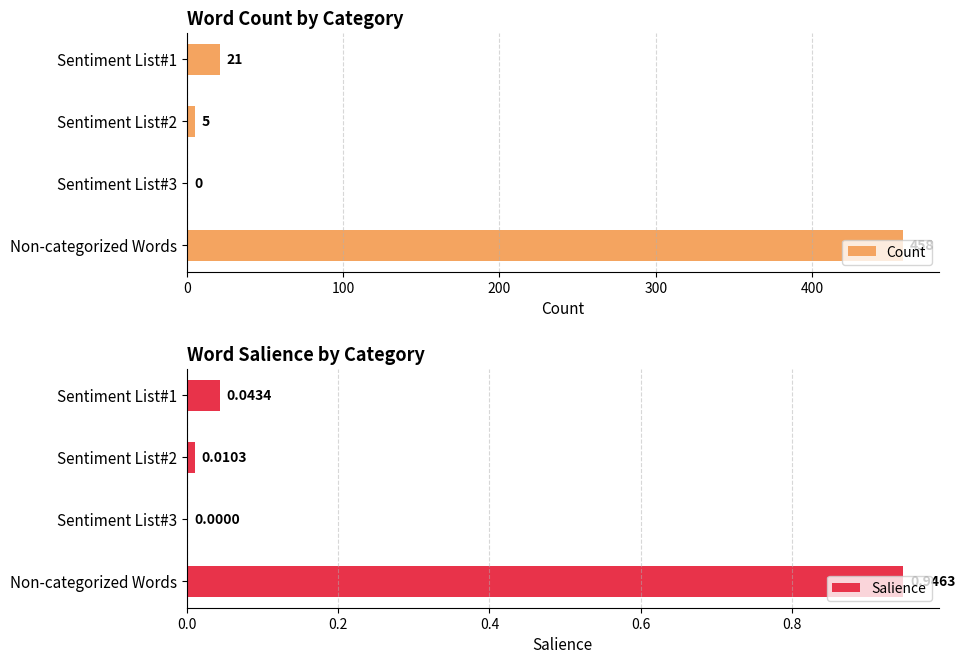

At which label is Salience closest to 0?

Sentiment List#3